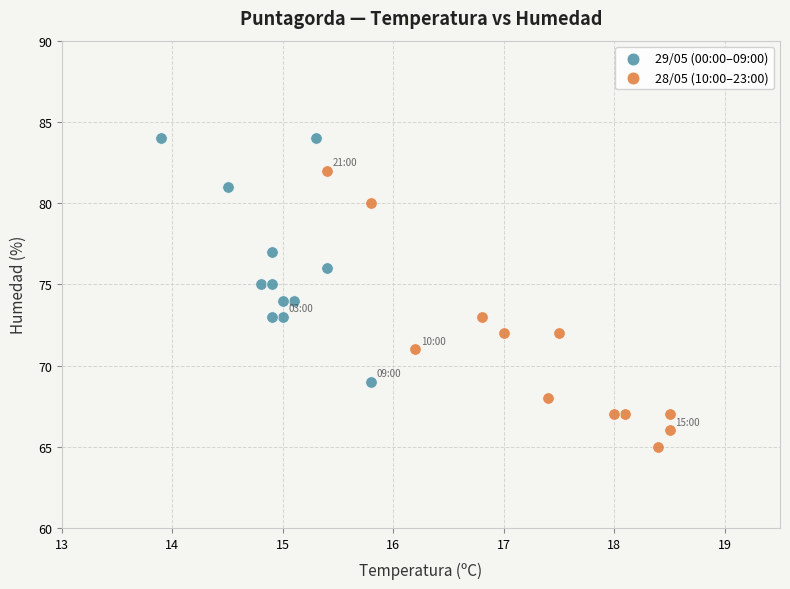

Which series contains the highest Y value?

29/05 (00:00–09:00)